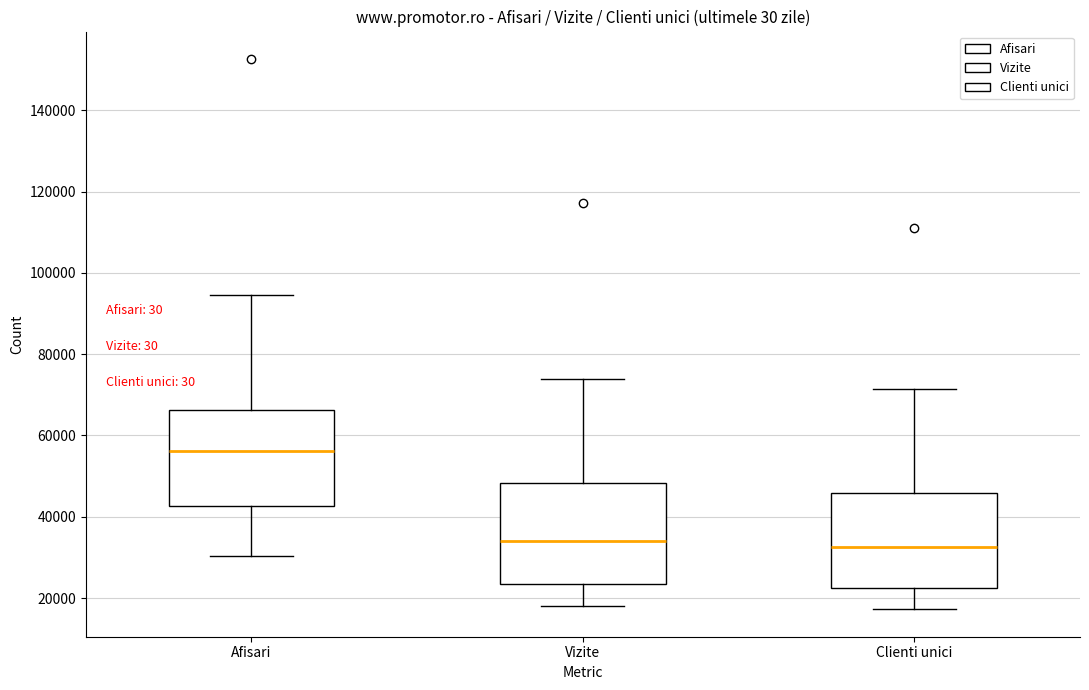

Where does the lower whisker of the box for Vizite end on the y-axis? The values are not printed on the chart, so give them approximately, as read against the axis.

18000